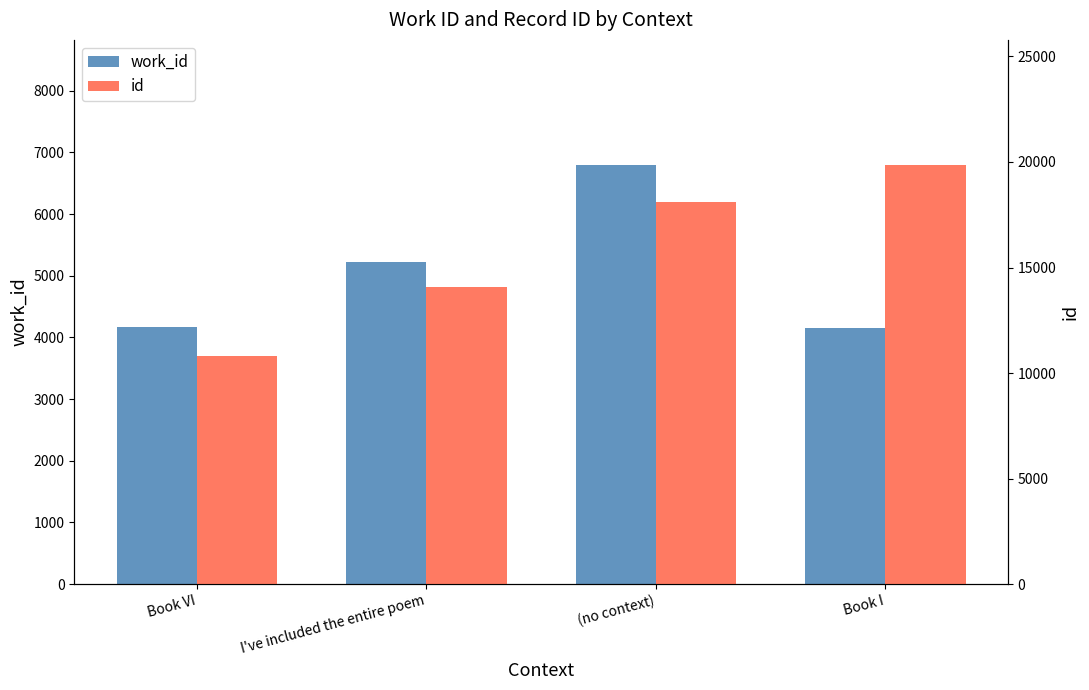

What is the minimum value for work_id?

4153